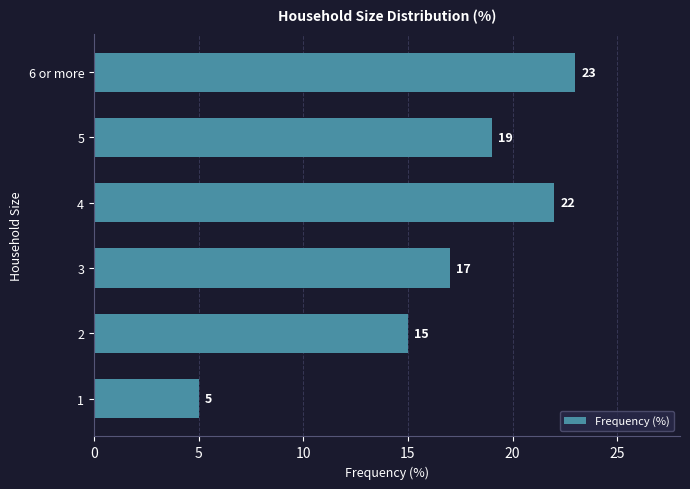

What is the change in value from 1 to 2?

+10